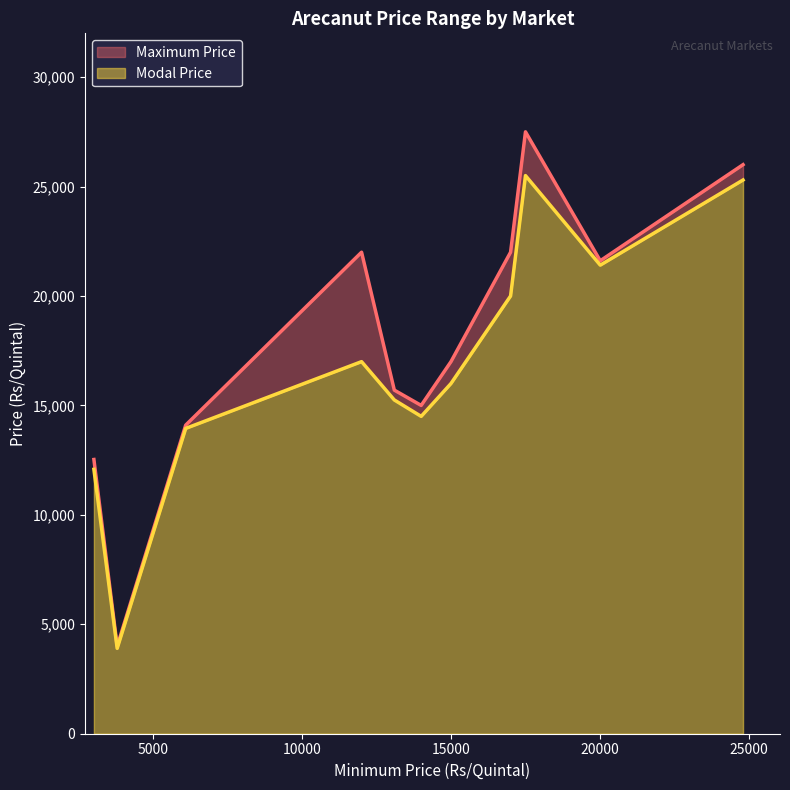

Rank the series at Kumta(Cqca) from highest to lowest value.

Maximum Price, Modal Price